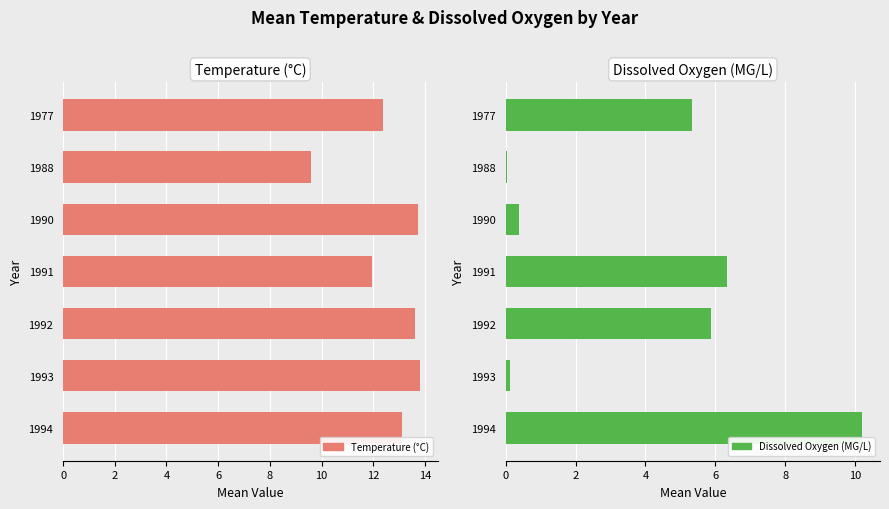

How many series are shown in this chart?

2